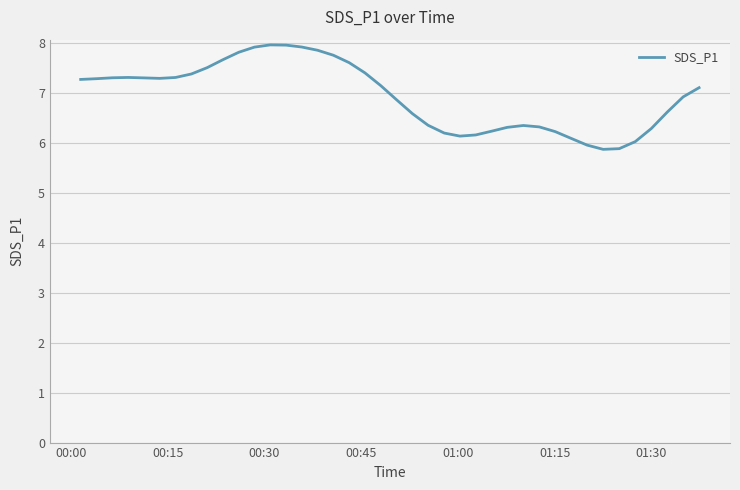

What is the smallest value displayed?

5.9